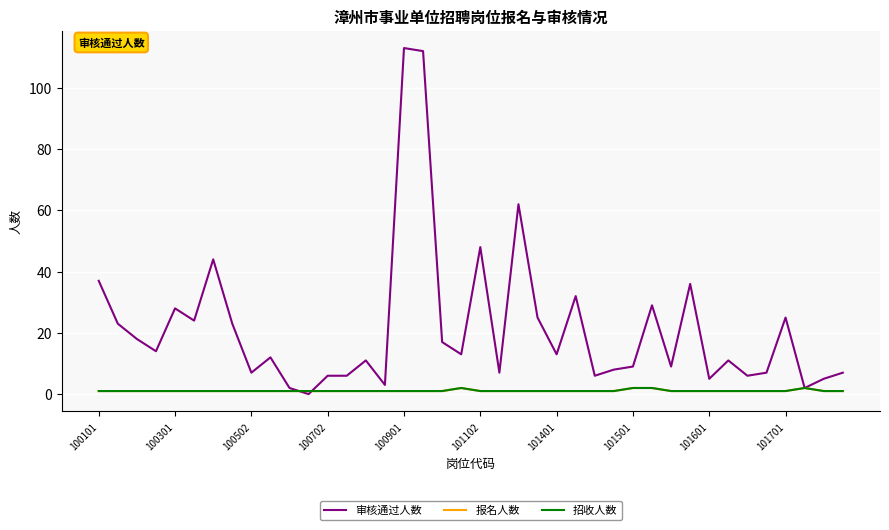

Is this an area chart (filled region under the line)?

No